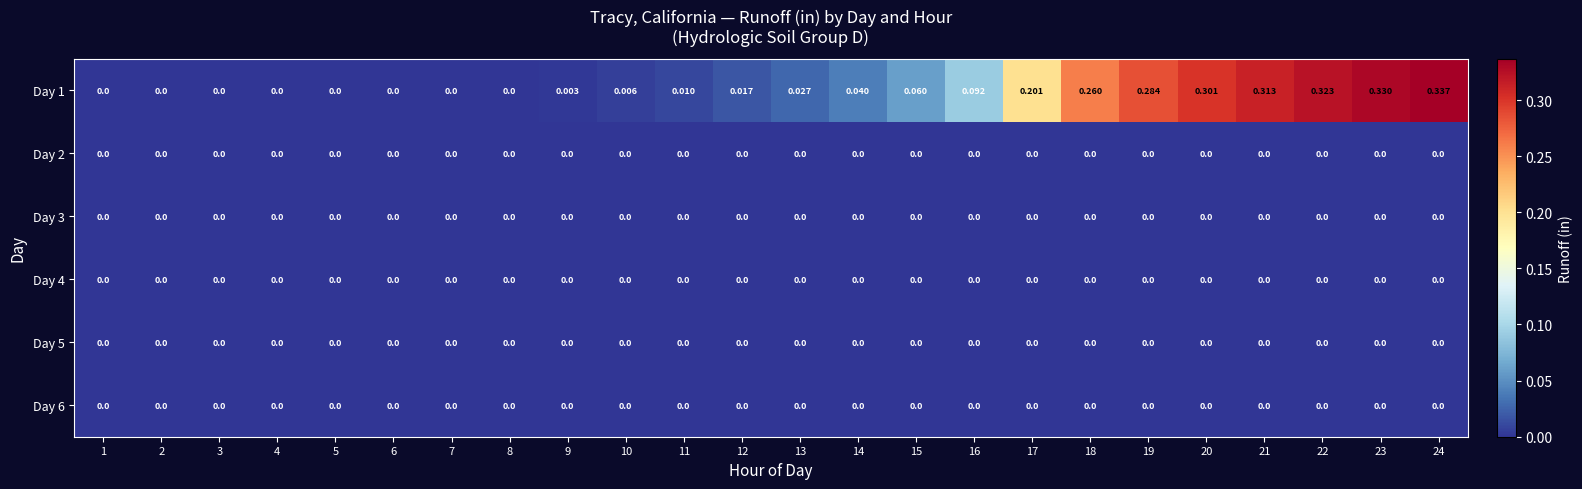

Count the number of data series in this chart.

6